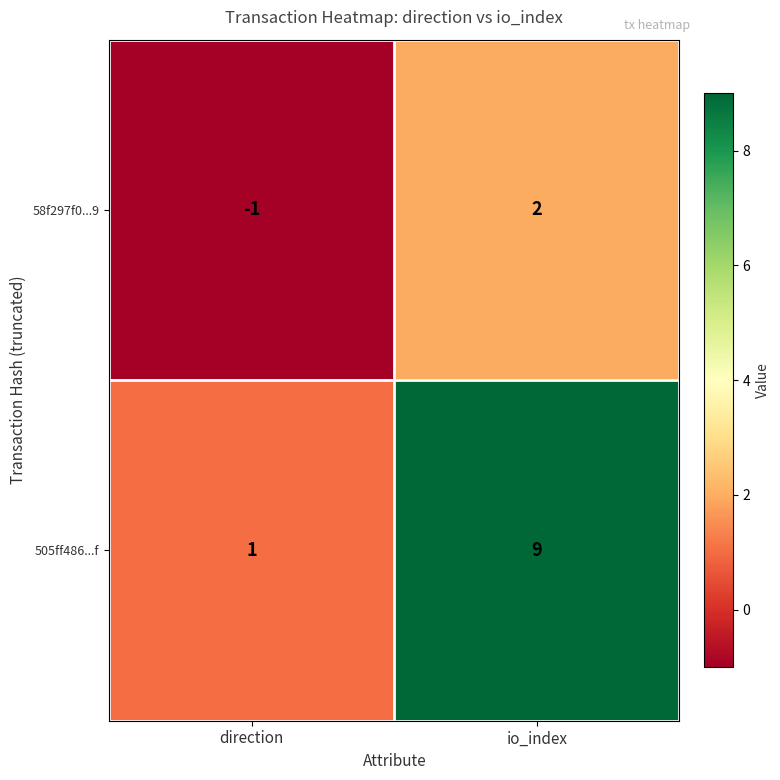

Is it true that 505ff486...f equals 0 at direction?

False